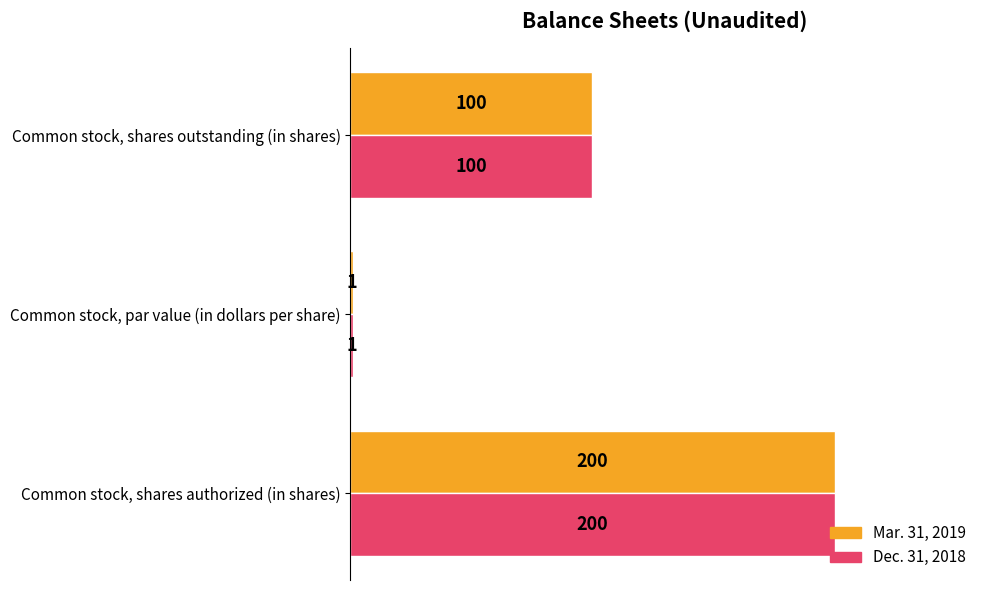

List the labels in order of Dec. 31, 2018 value, smallest first.

Common stock, par value (in dollars per share), Common stock, shares outstanding (in shares), Common stock, shares authorized (in shares)